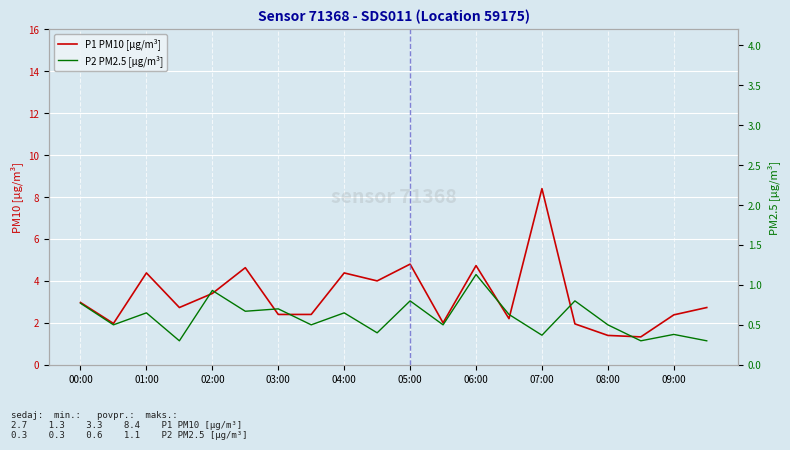

What are all the series names shown in the legend?

P1 PM10 [µg/m³], P2 PM2.5 [µg/m³]